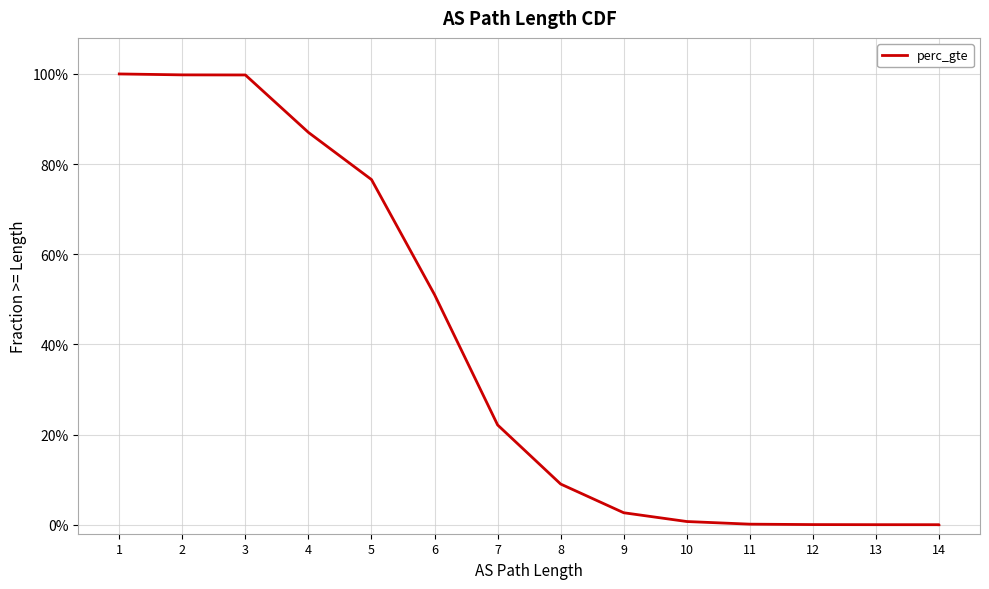

What is the average value?

0.4